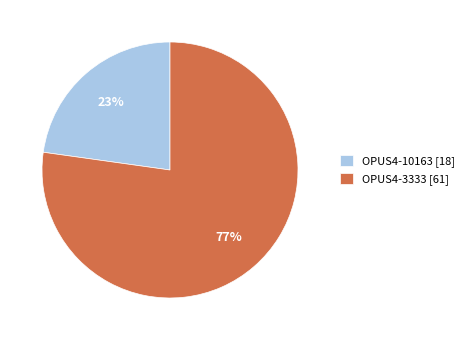

To the nearest percent, what is the combined percentage of OPUS4-10163 and OPUS4-3333?

100%